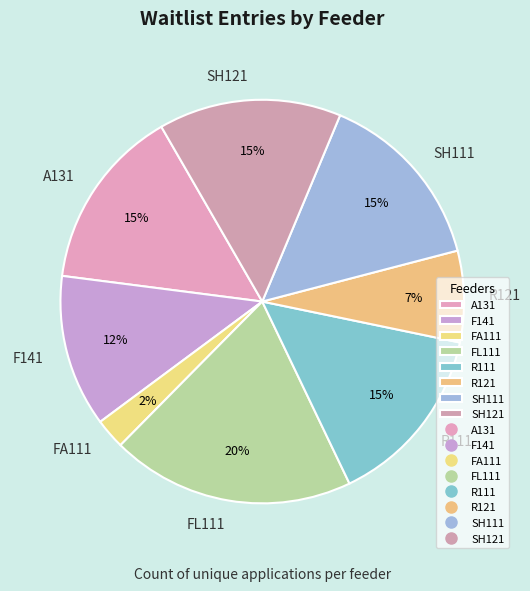

How many slices are in this pie chart?

8